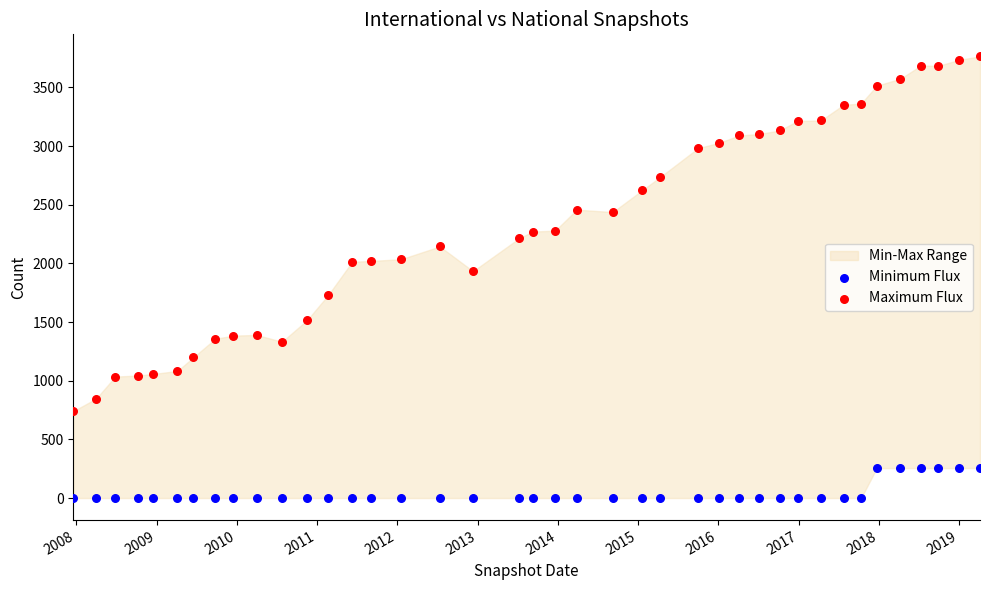

Which series has the widest spread of Y values?

Maximum Flux